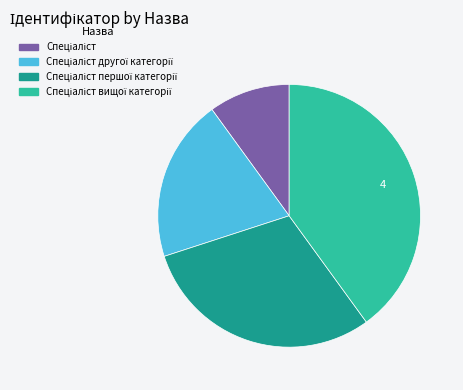

Is there any slice that represents more than half of the pie?

No